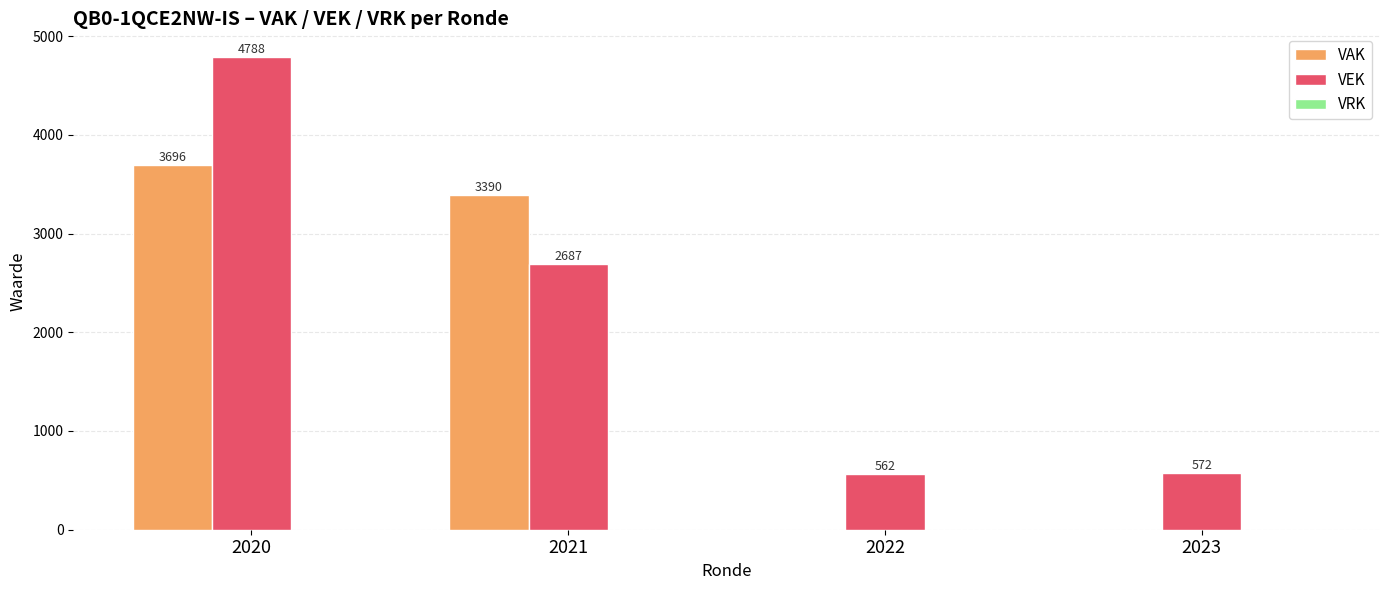

Is the value of VEK at 2023 greater than the value of VAK at 2022?

Yes